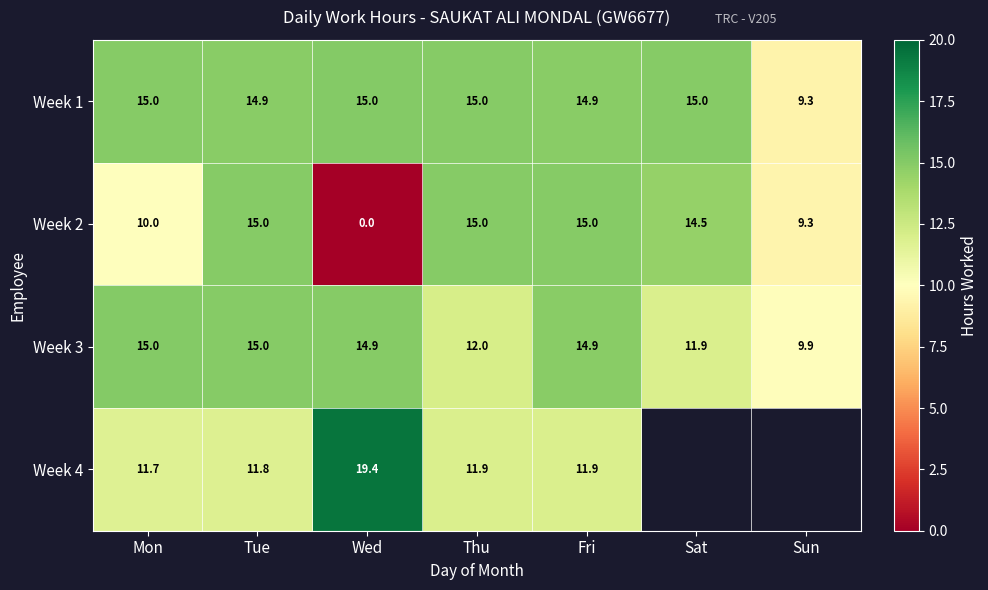

Read the Week 3 value at Mon.

15.0